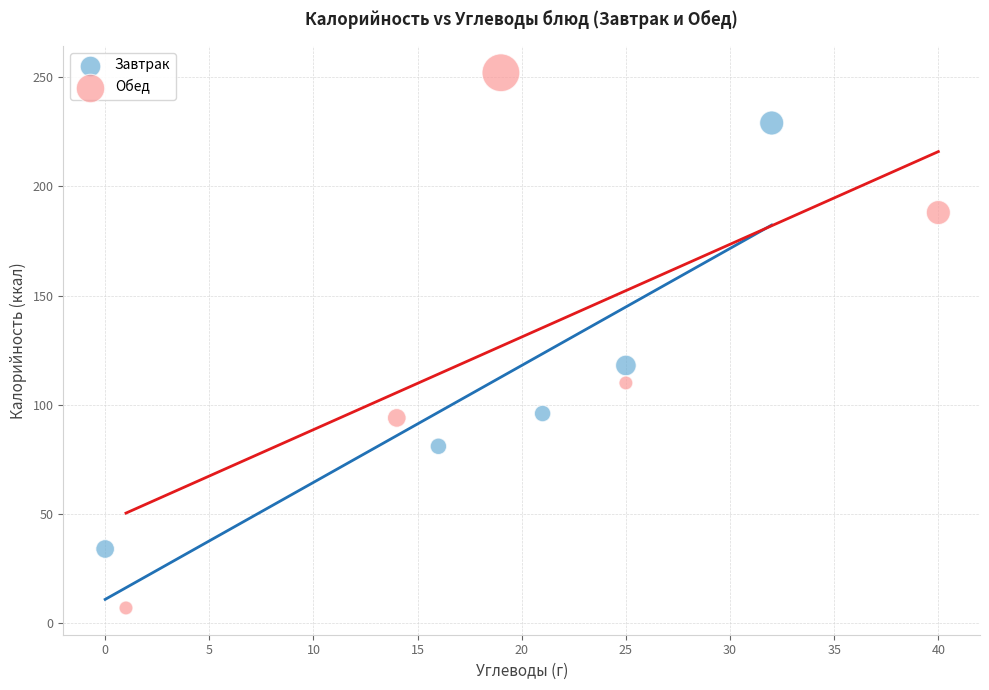

Which series reaches the maximum Y coordinate?

Обед